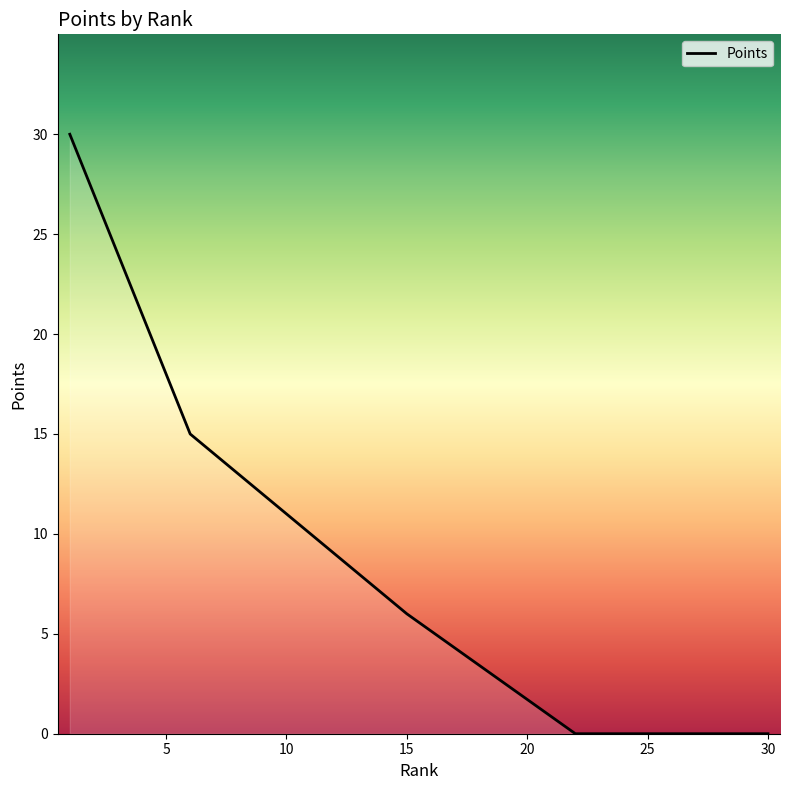

Does the chart display data point markers on the line(s)?

No